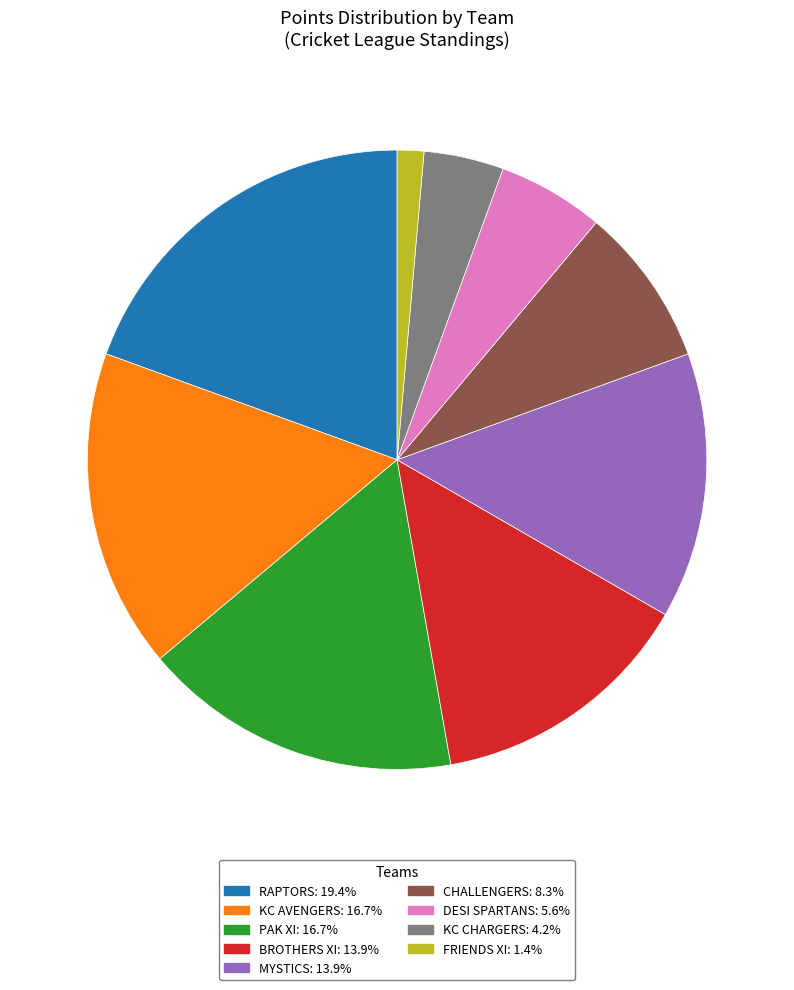

Is there any slice that represents more than half of the pie?

No